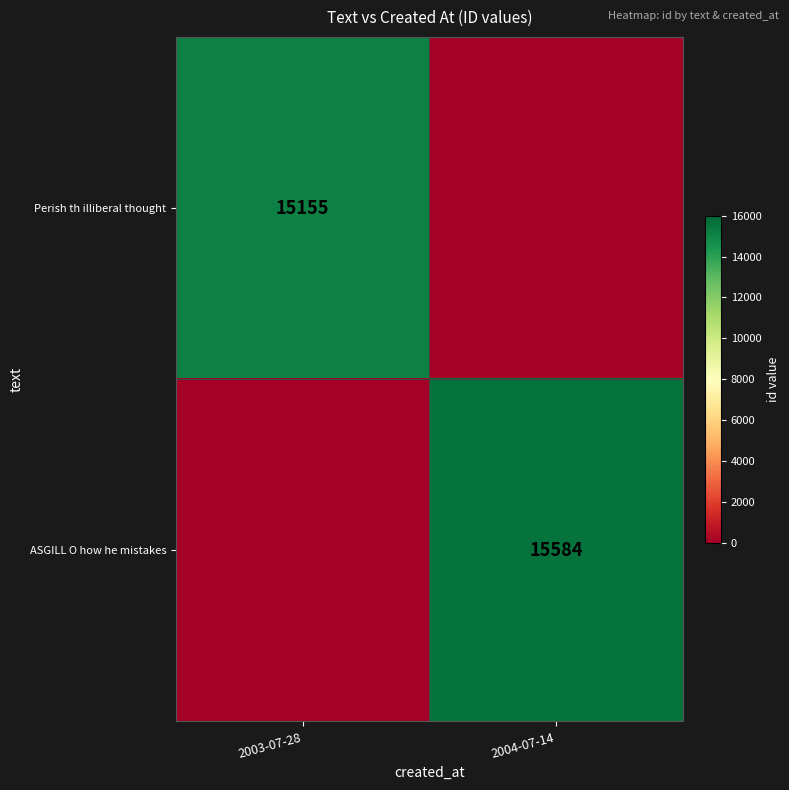

The Perish th illiberal thought series shows 15155 at 2003-07-28. True or false?

True